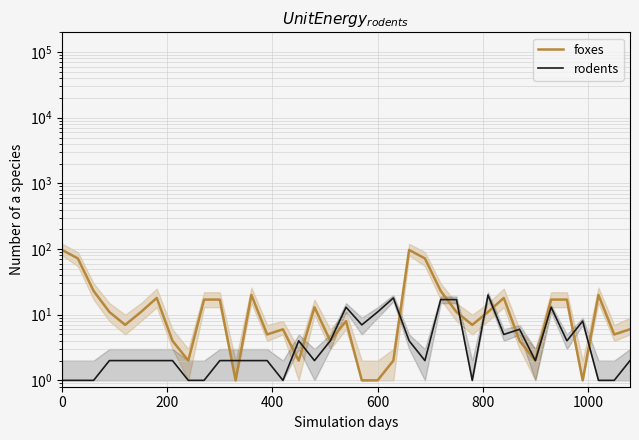

List the series in order of their overall mean, lowest first.

rodents, foxes